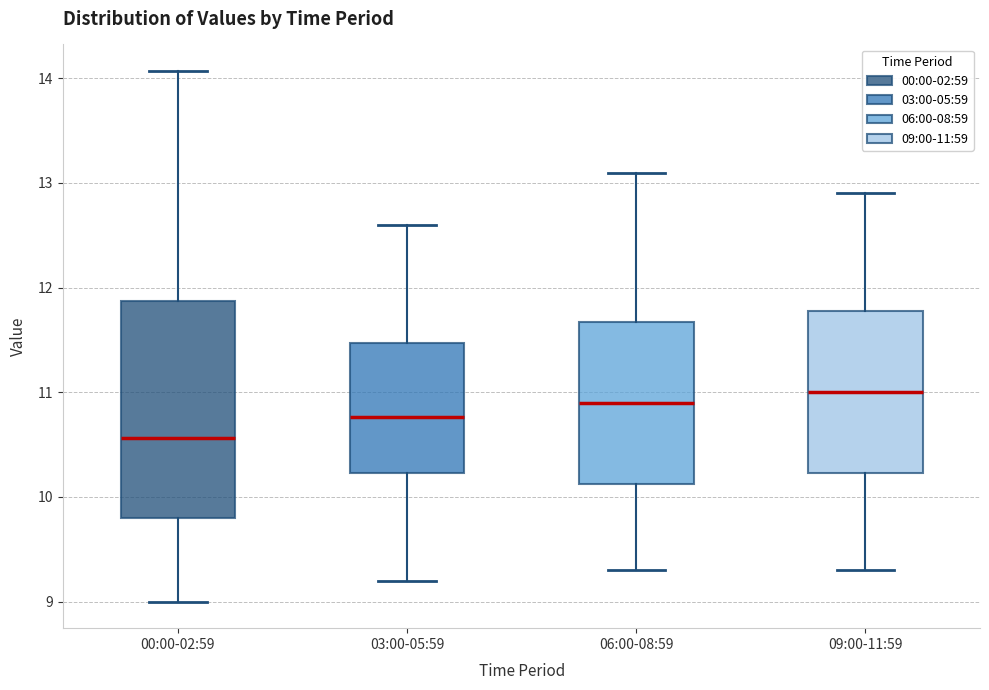

Which box has the lowest median line?

00:00-02:59